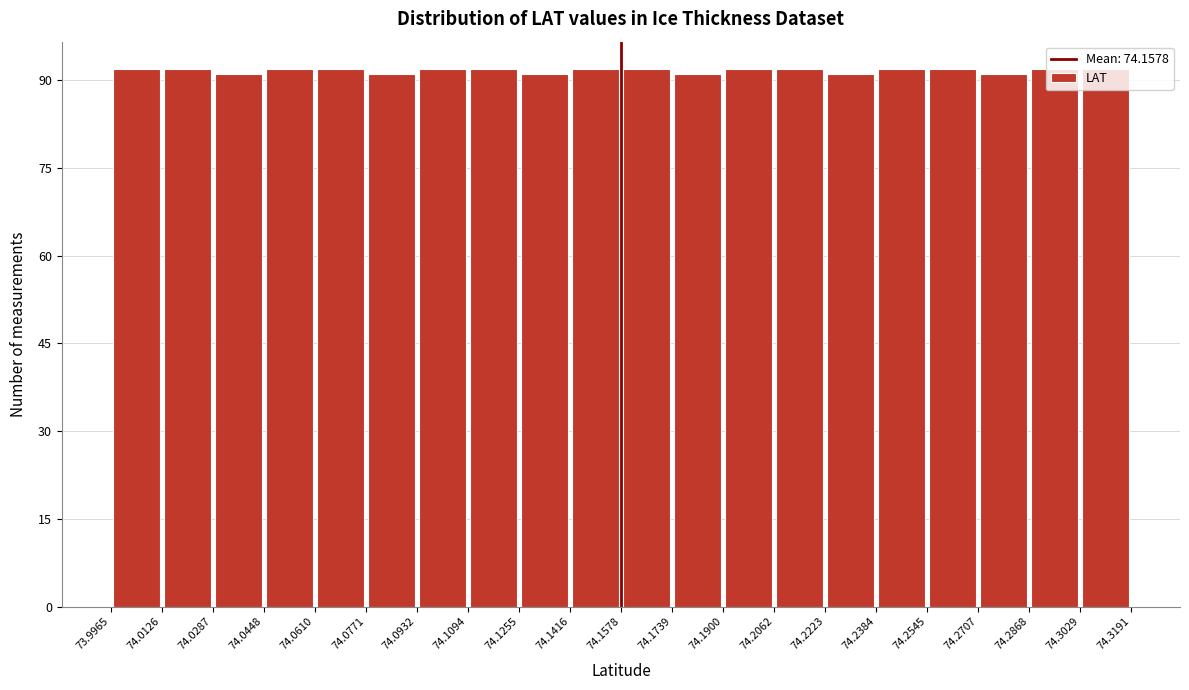

Reading left to right, list every bar in this chart as the range it spans on the x-axis followed by its height. The values are not printed on the chart, so give them approximately, as read against the axis.

73.9965 to 74.0126: 92
74.0126 to 74.0287: 92
74.0287 to 74.0448: 92
74.0448 to 74.0610: 92
74.0610 to 74.0771: 92
74.0771 to 74.0932: 92
74.0932 to 74.1094: 92
74.1094 to 74.1255: 92
74.1255 to 74.1416: 92
74.1416 to 74.1578: 92
74.1578 to 74.1739: 92
74.1739 to 74.1900: 92
74.1900 to 74.2062: 92
74.2062 to 74.2223: 92
74.2223 to 74.2384: 92
74.2384 to 74.2545: 92
74.2545 to 74.2707: 92
74.2707 to 74.2868: 92
74.2868 to 74.3029: 92
74.3029 to 74.3191: 92